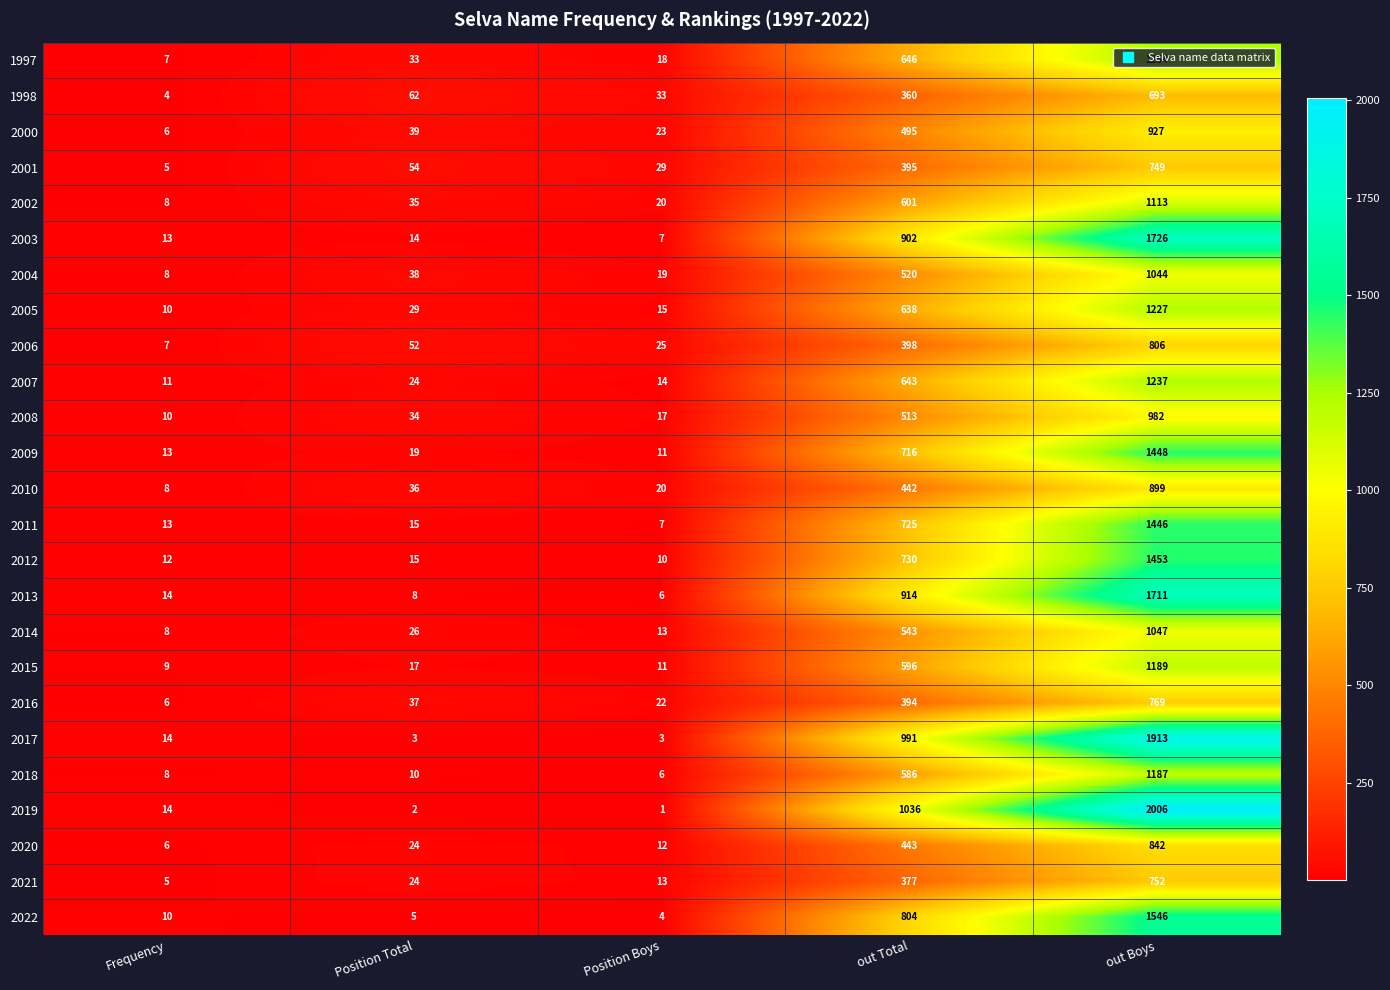

What is the difference between the 2019 values at Position Boys and Frequency?

13